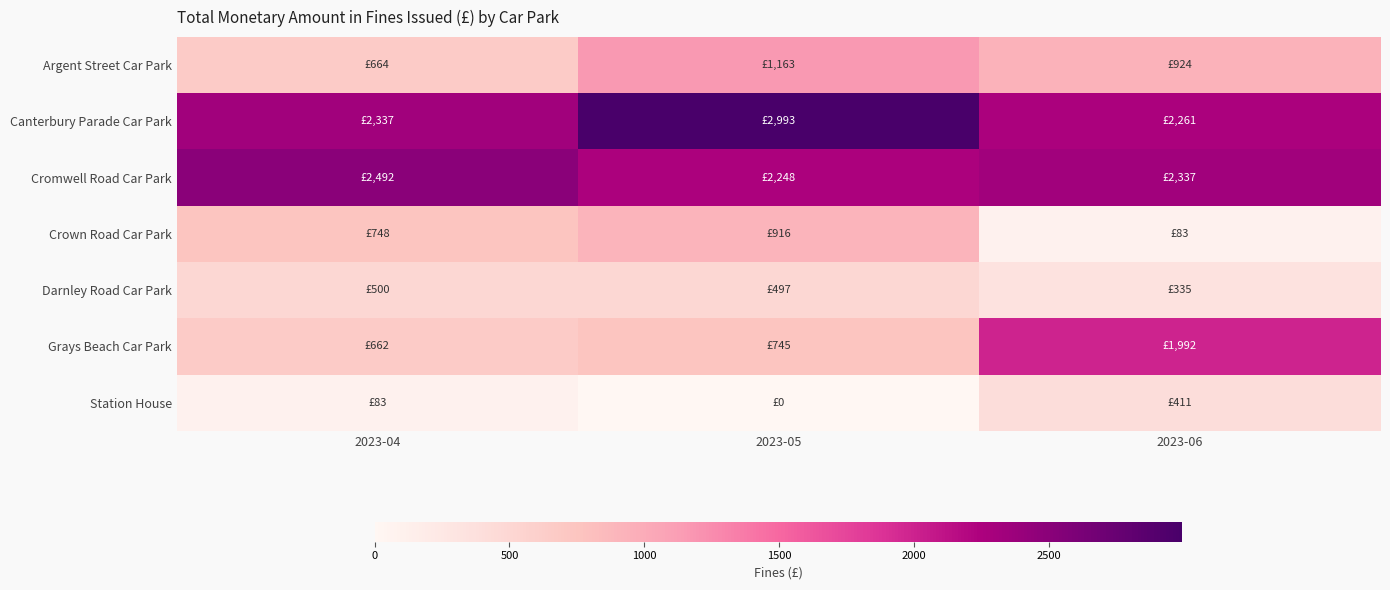

Which series has the largest total across all categories?

Canterbury Parade Car Park